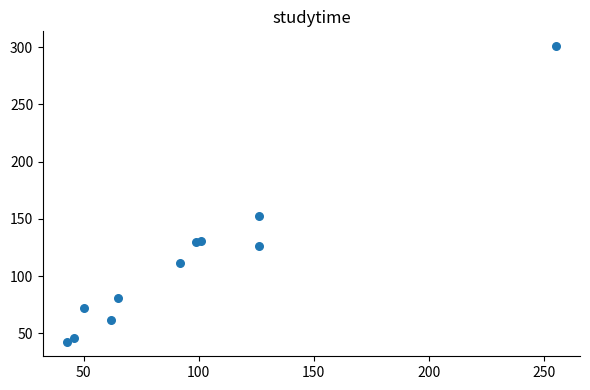

What Y value in the scatter plot is closest to 172?

153